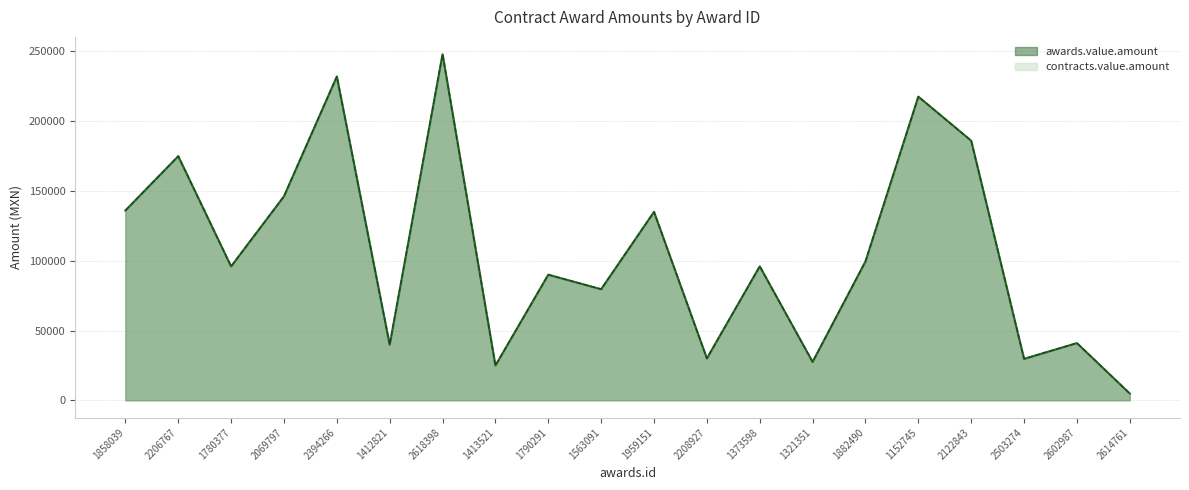

Which label corresponds to the smallest value in the chart?

2614761